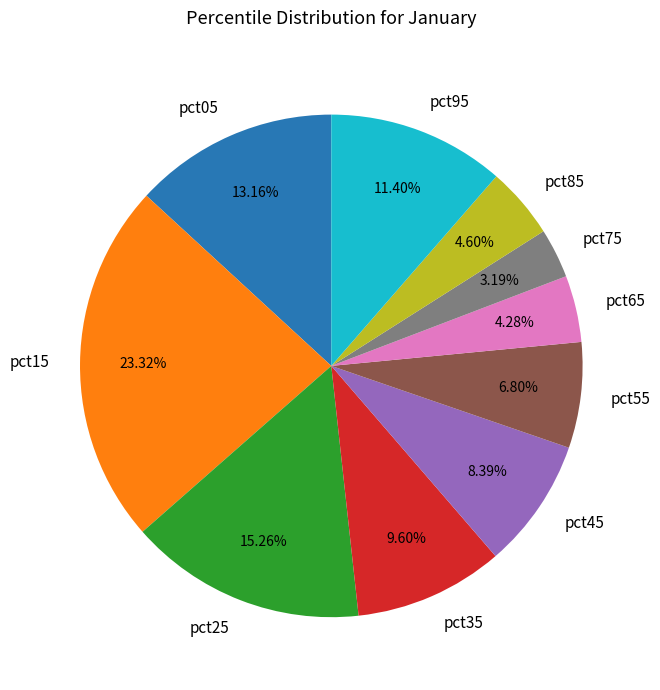

Is there any slice that represents more than half of the pie?

No